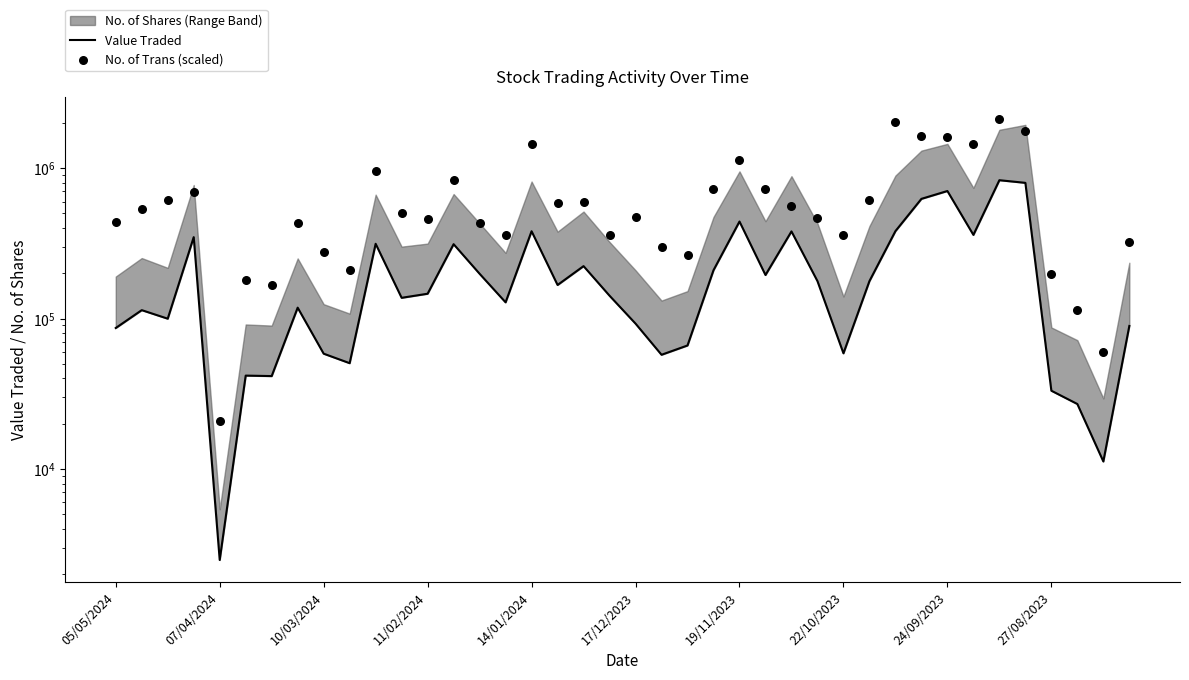

Which series reaches the maximum Y coordinate?

No. of Trans (scaled)